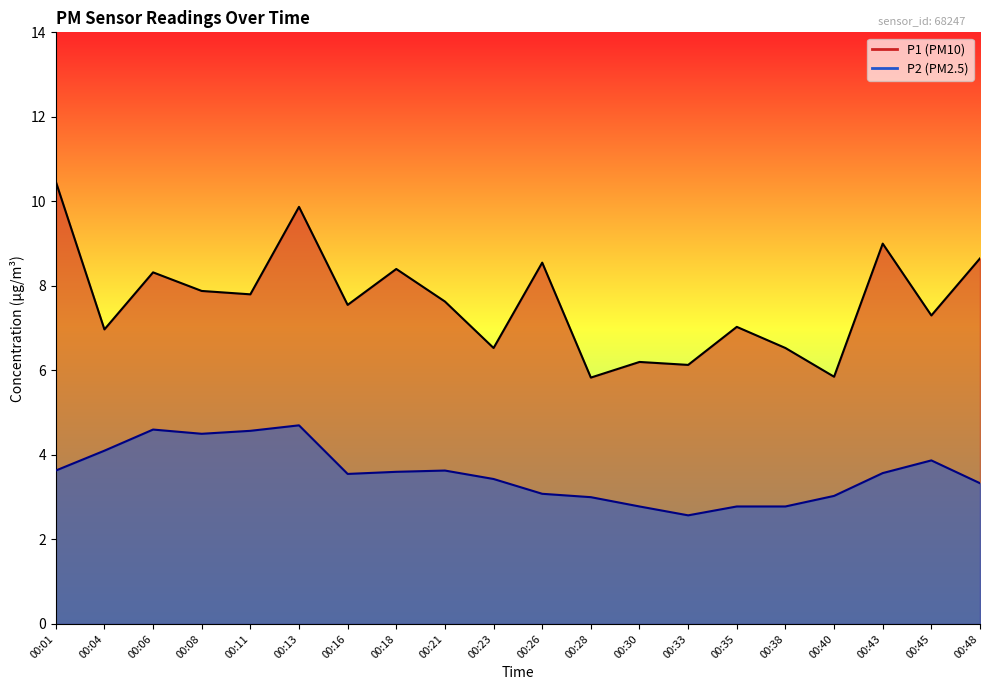

True or false: P2 and P1 intersect in this chart.

False